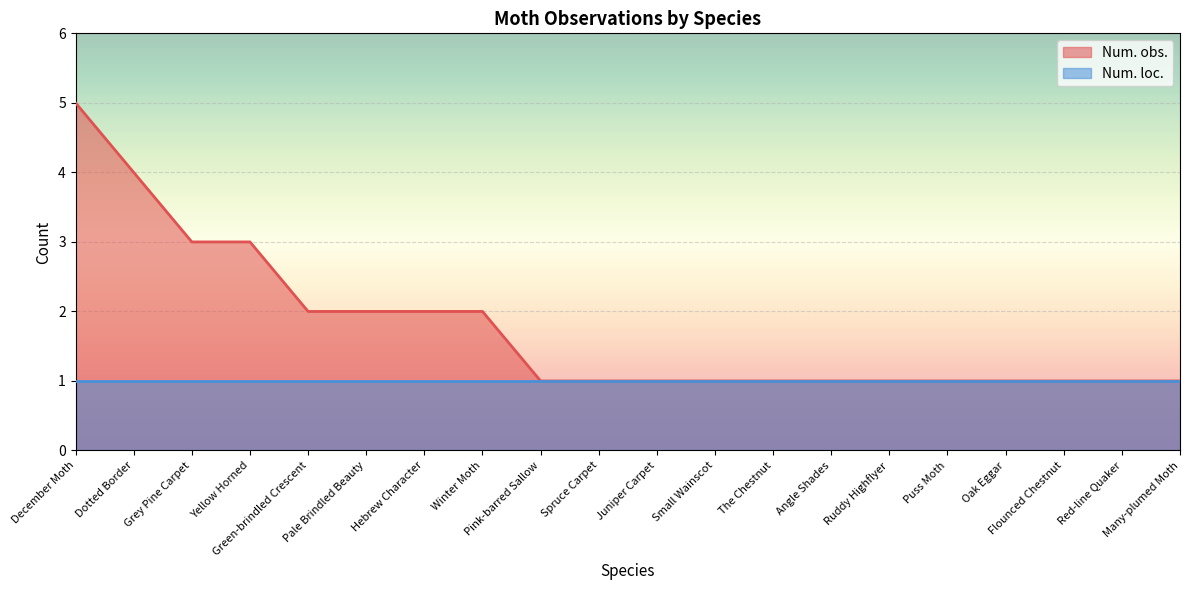

What position from the left is Red-line Quaker?

19